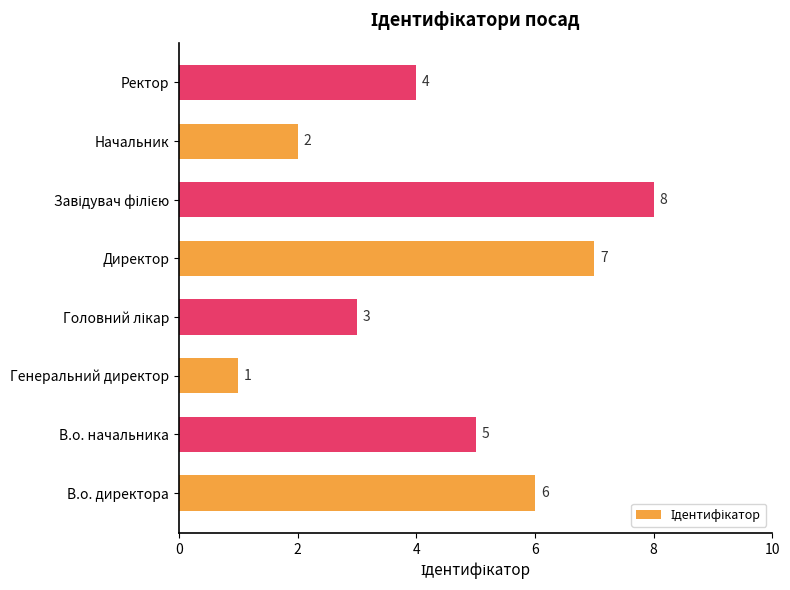

What is the greatest value displayed?

8